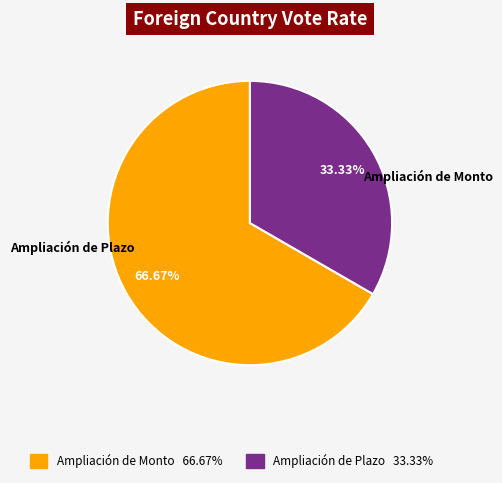

Count the number of slices in the pie.

2